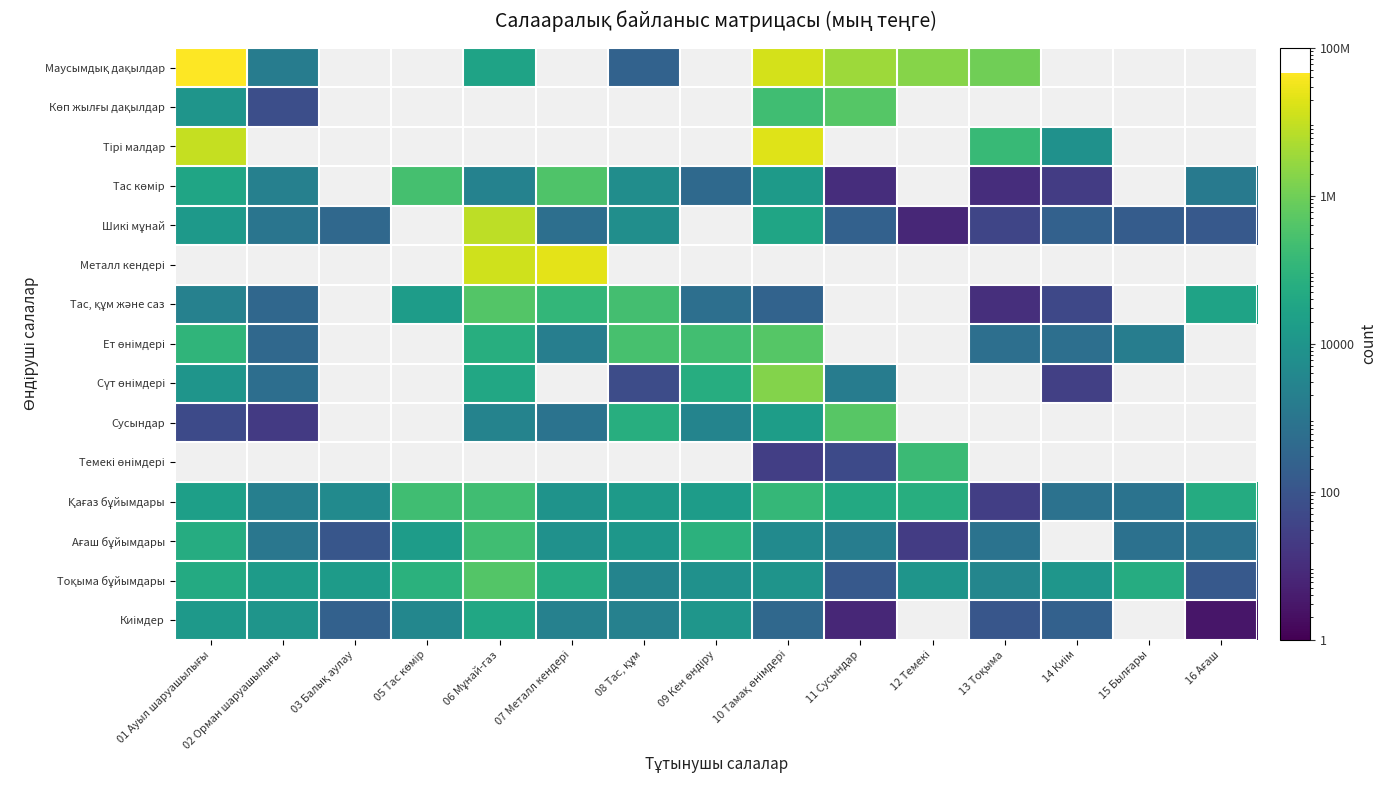

How many distinct data groups are displayed?

15